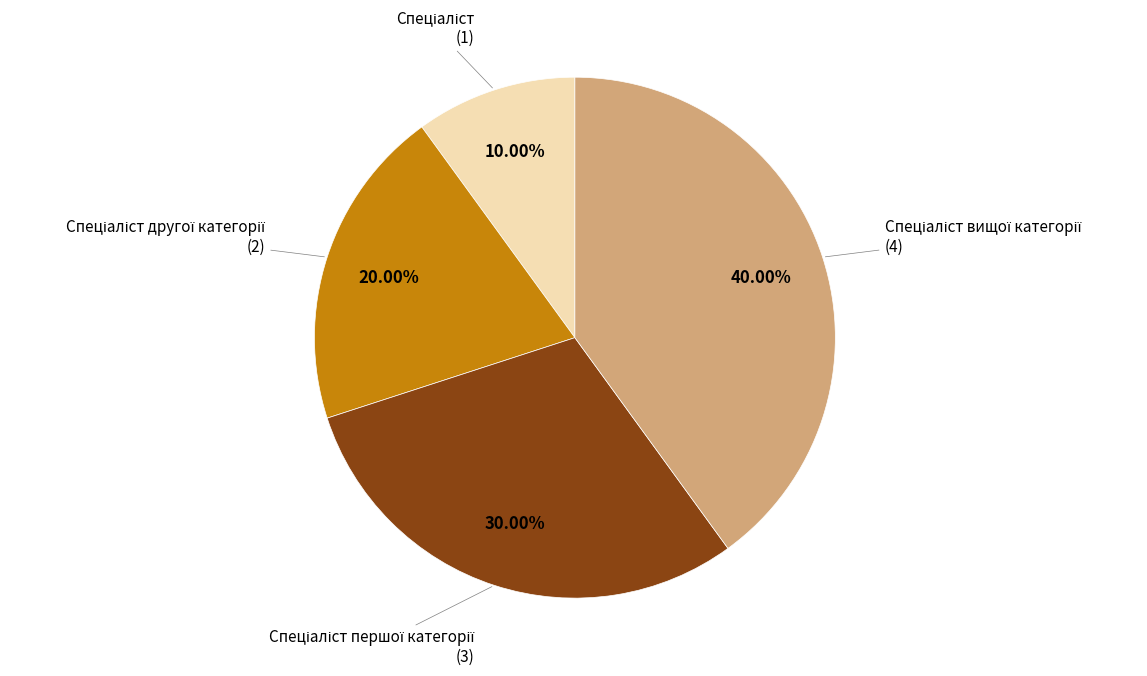

Is there any slice that represents more than half of the pie?

No